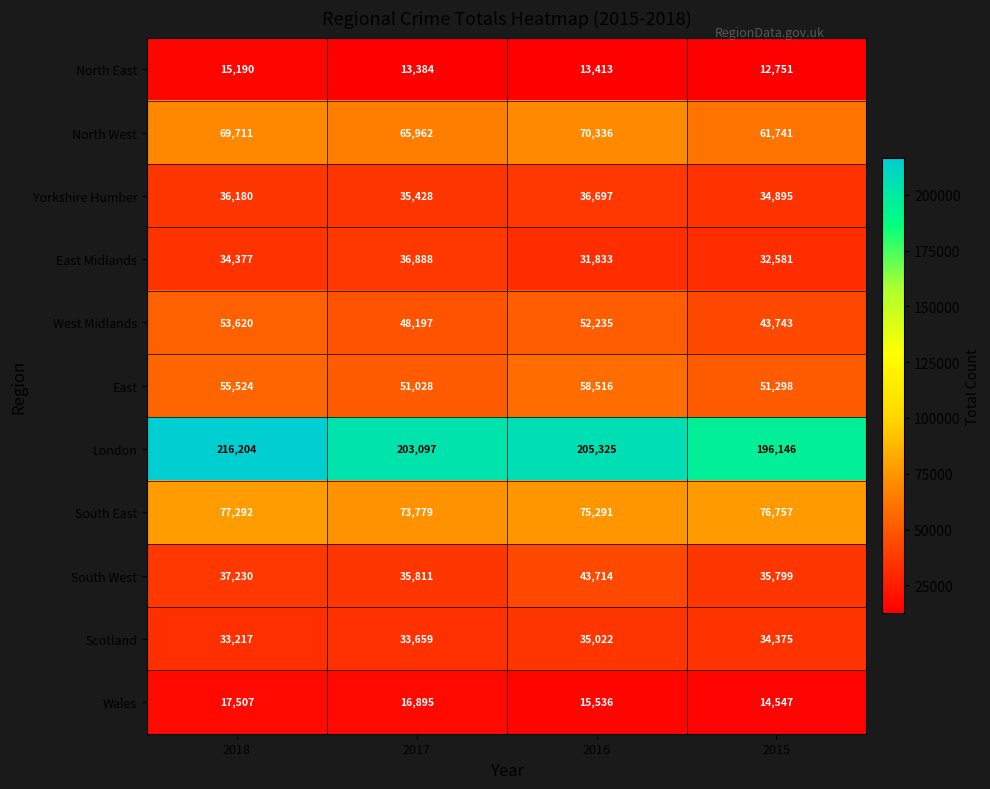

Count the Scotland values in the range 33659 to 35022.

3